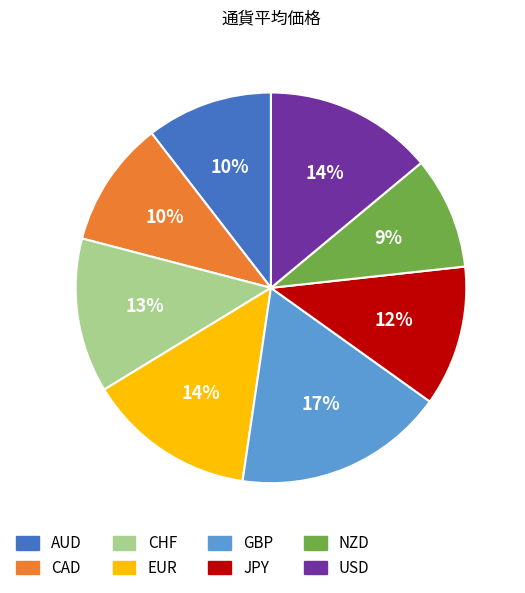

What is the smallest slice in the pie chart?

NZD